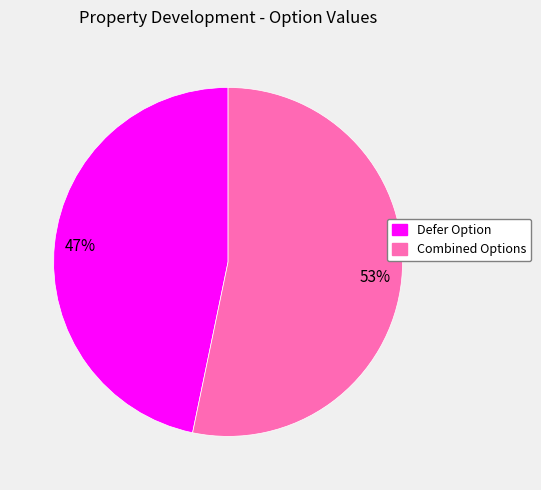

Approximately how many times larger is the value at Combined Options compared to Defer Option?

1.1